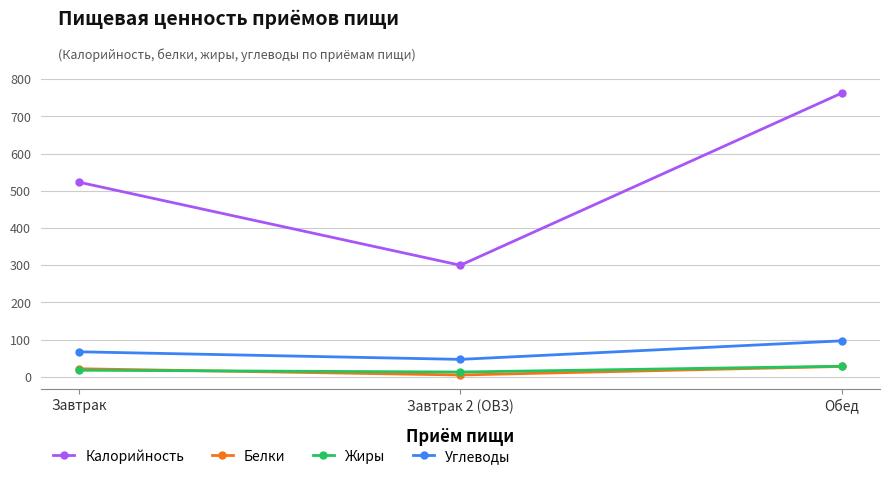

Count the number of categories in the chart.

3